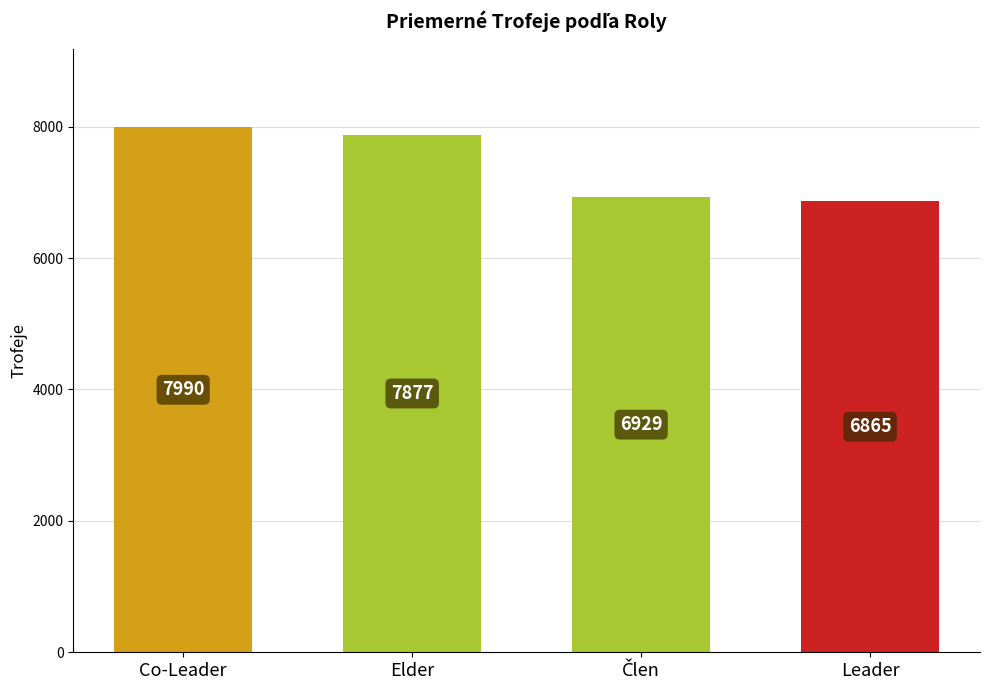

How many values are below 7877?

2